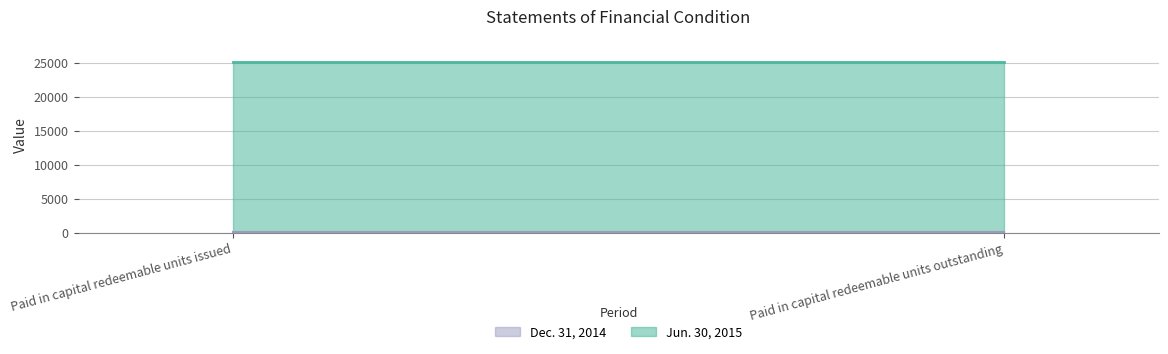

Does the chart display data point markers on the line(s)?

No